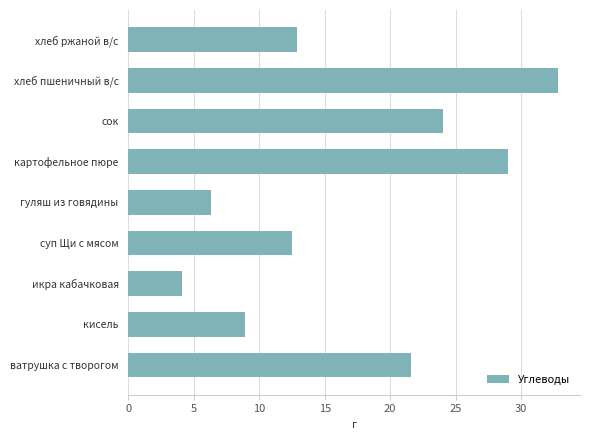

What is the difference between the second highest and minimum values?

24.9